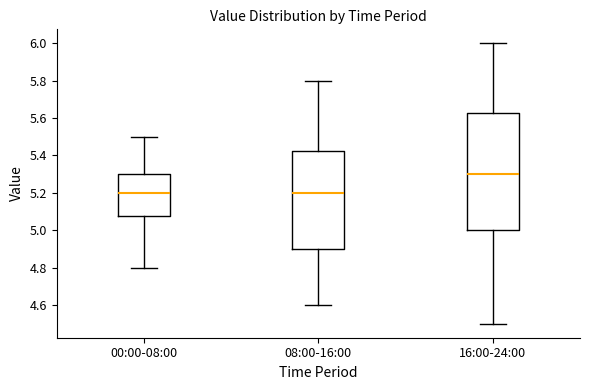

Which box is the tallest, from its lower edge to its upper edge?

16:00-24:00